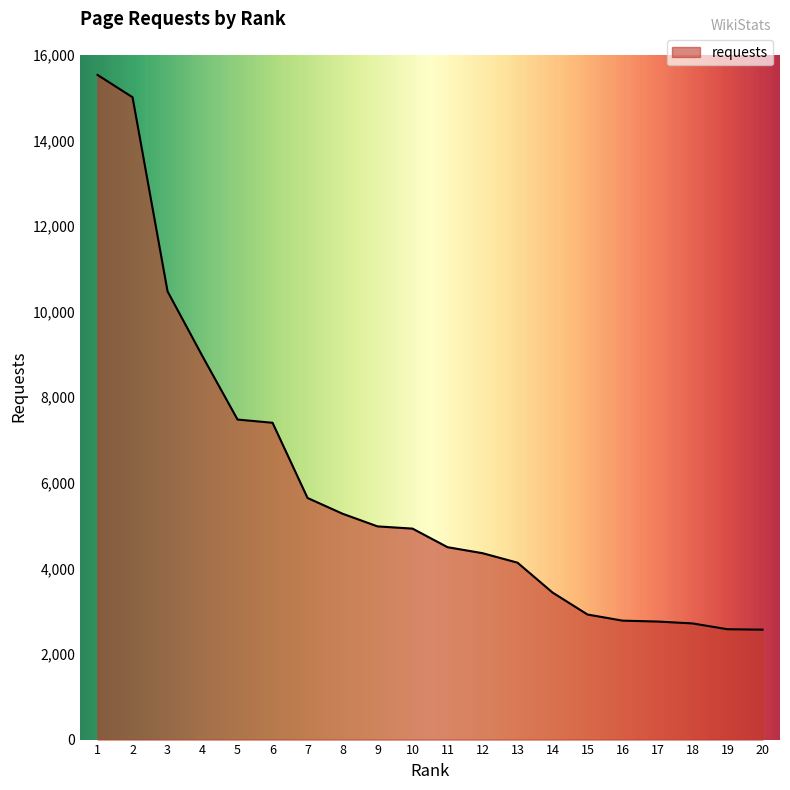

Approximately how many times larger is the value at 3 compared to 11?

2.3